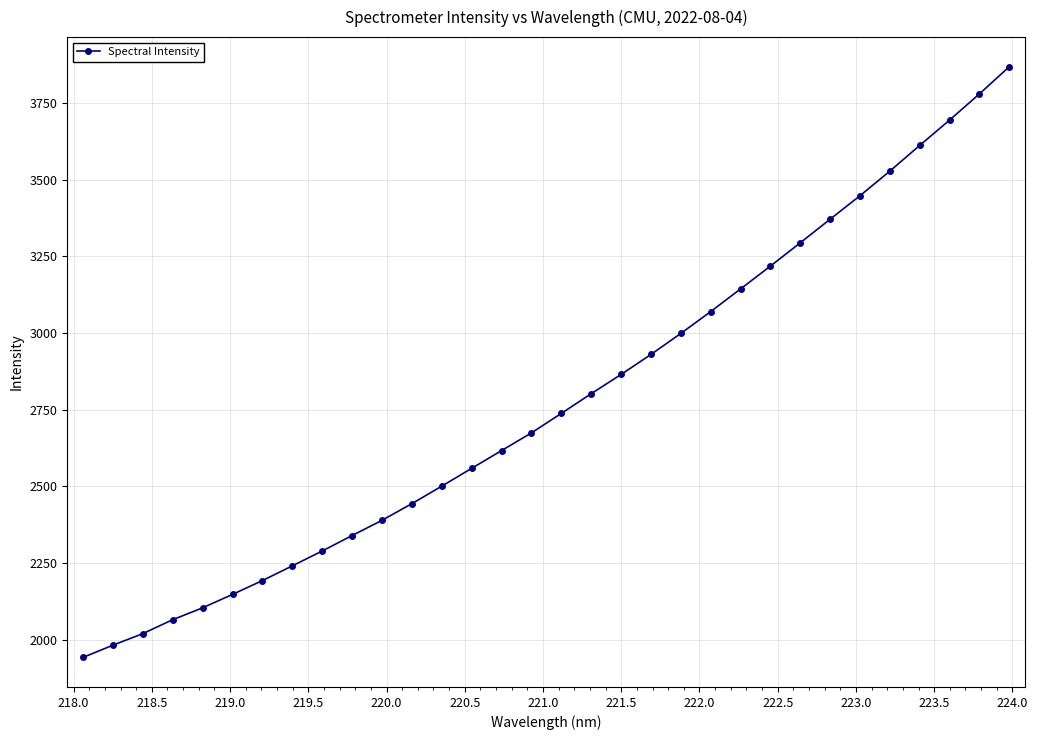

What is the greatest value displayed?

3868.9